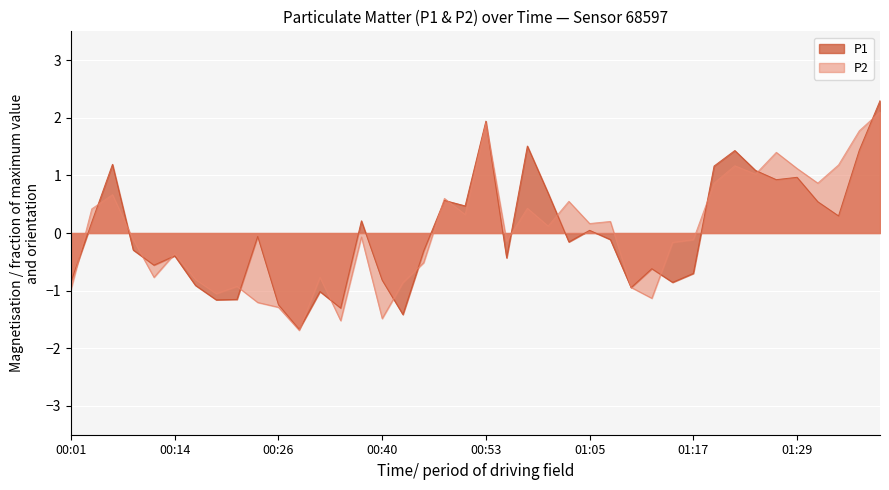

How many values in P1 are below zero?

22